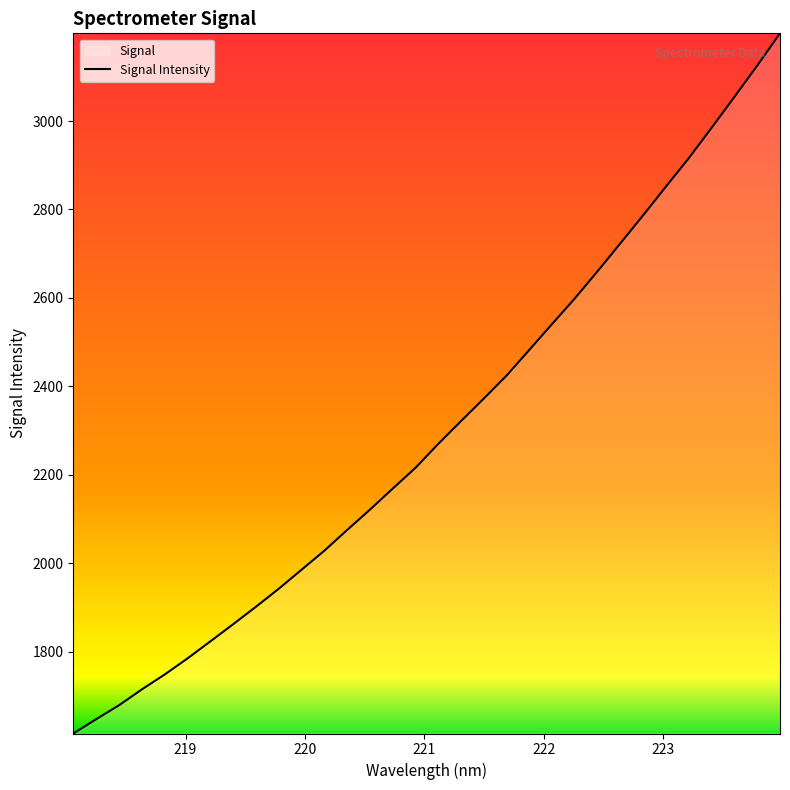

What is the smallest value displayed?

1615.1